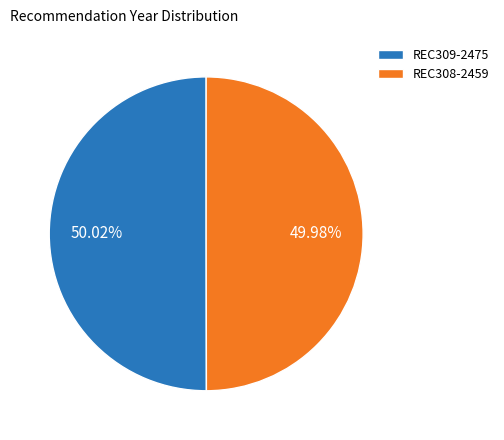

To the nearest percent, what is the combined percentage of REC309-2475 and REC308-2459?

100%